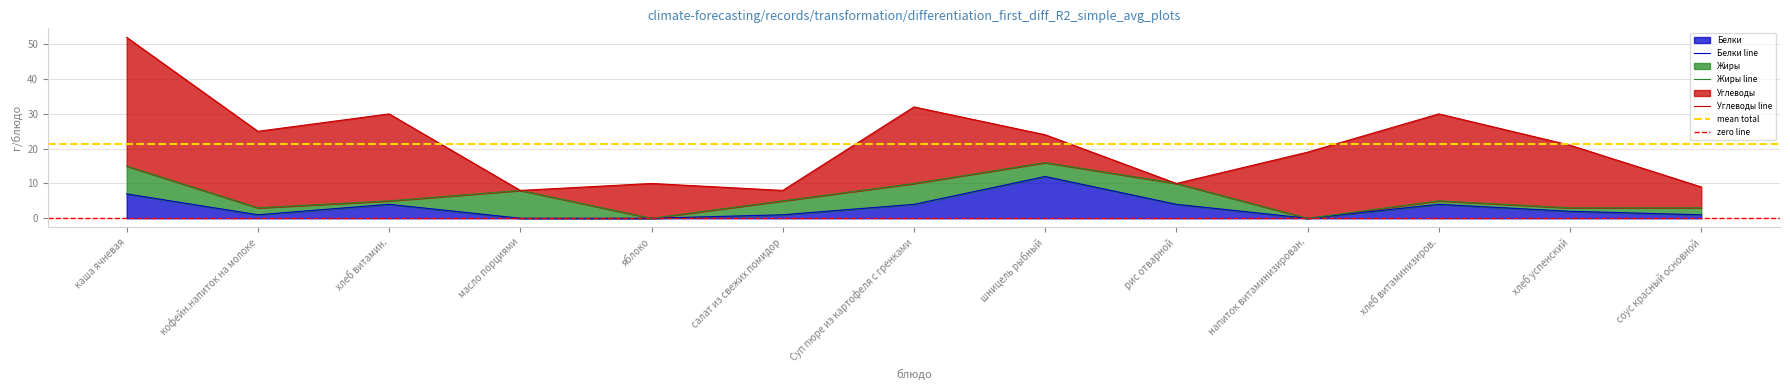

Reading left to right, extract all data points from this chart.

Белки: каша ячневая=7	кофейн.напиток на молоке=1	хлеб витамин.=4	масло порциями=0	яблоко=0	салат из свежих помидор=1	Суп пюре из картофеля с гренками=4	шницель рыбный=12	рис отварной=4	напиток витаминизирован.=0	хлеб витаминизиров.=4	хлеб успенский=2	соус красный основной=1
Жиры: каша ячневая=8	кофейн.напиток на молоке=2	хлеб витамин.=1	масло порциями=8	яблоко=0	салат из свежих помидор=4	Суп пюре из картофеля с гренками=6	шницель рыбный=4	рис отварной=6	напиток витаминизирован.=0	хлеб витаминизиров.=1	хлеб успенский=1	соус красный основной=2
Углеводы: каша ячневая=37	кофейн.напиток на молоке=22	хлеб витамин.=25	масло порциями=0	яблоко=10	салат из свежих помидор=3	Суп пюре из картофеля с гренками=22	шницель рыбный=8	рис отварной=0	напиток витаминизирован.=19	хлеб витаминизиров.=25	хлеб успенский=18	соус красный основной=6